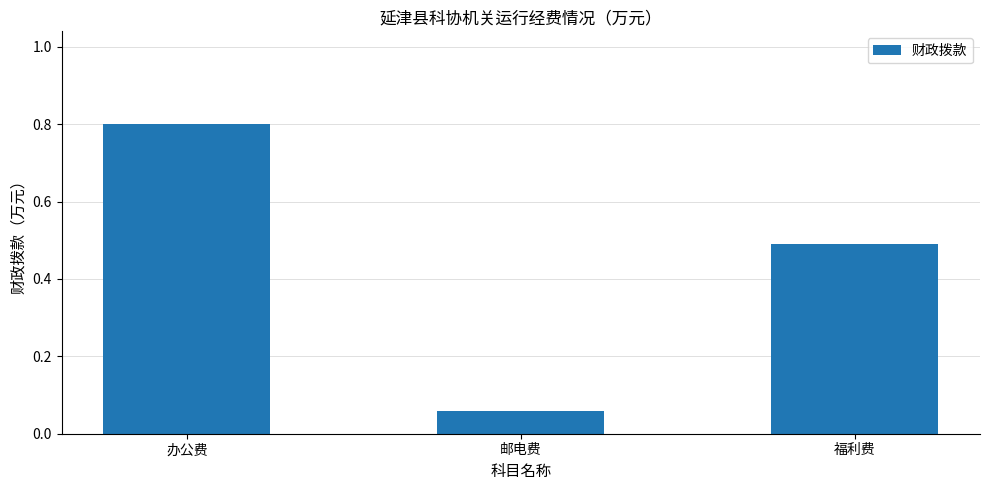

The chart shows a value of 1.3 at 办公费. True or false?

False